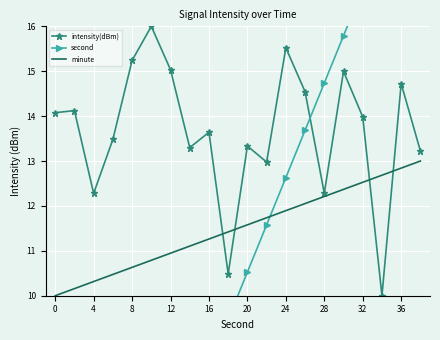

What is the total value across all series at 19?

46.2